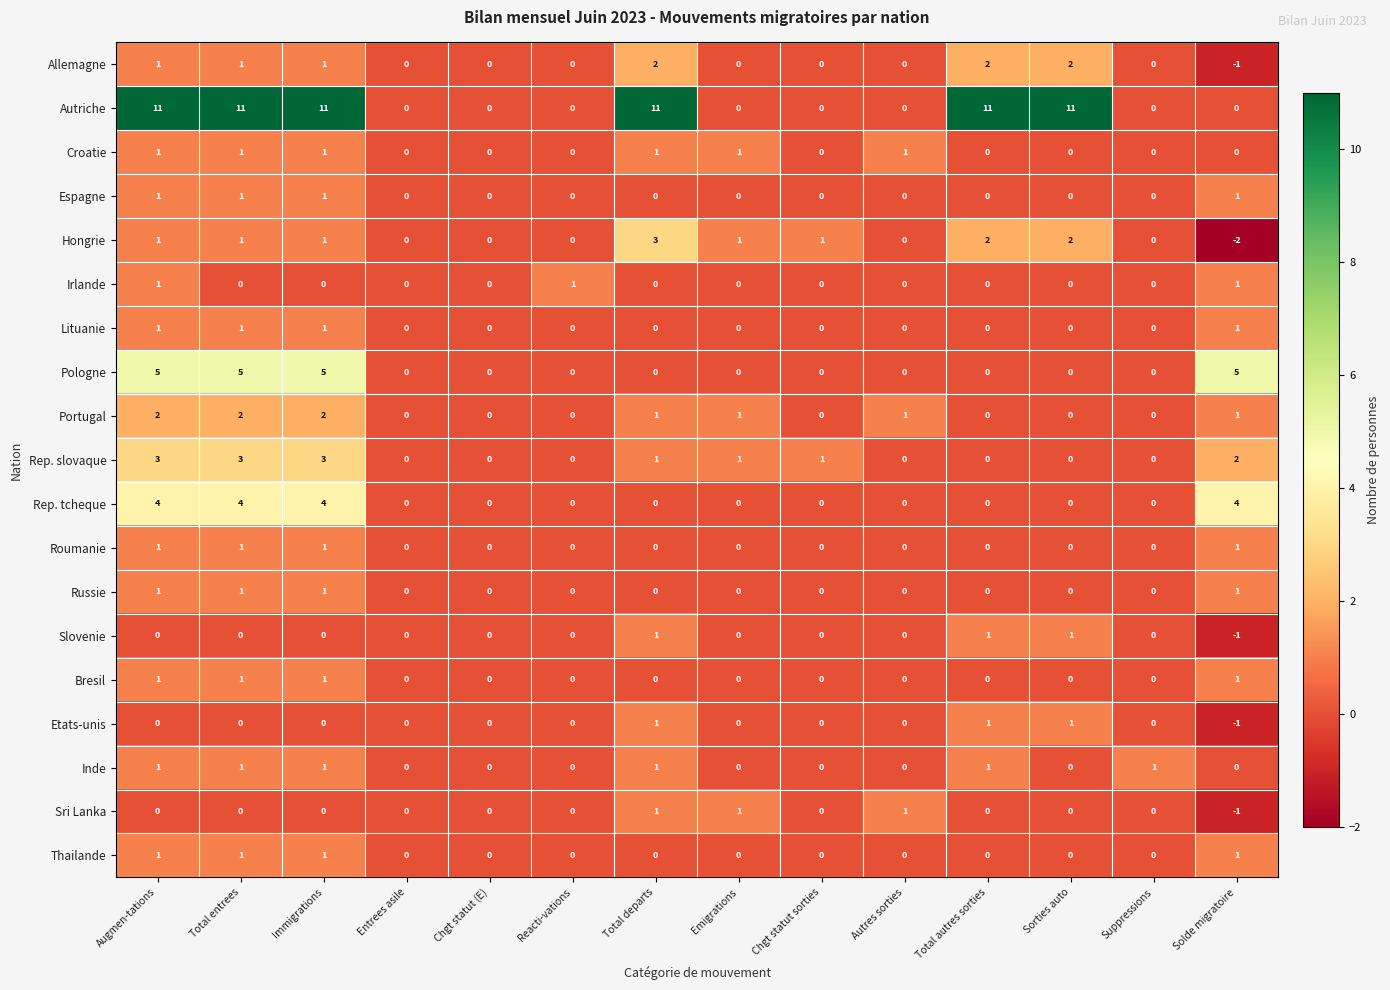

Which series changed the most between Chgt statut (E) and Total autres sorties?

Autriche